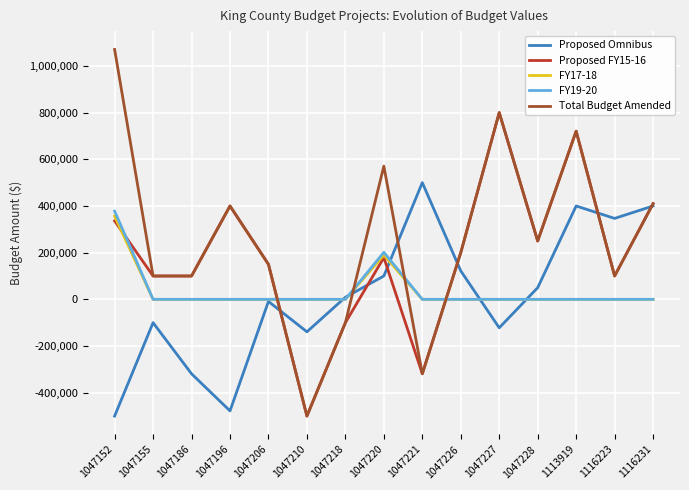

Reading left to right, extract all data points from this chart.

Proposed Omnibus: -500000	-100000	-318862	-477852	-9000	-139035	9000	100000	500000	121906	-121906	50000	400000	346714	400000
Proposed FY15-16: 335985	100000	100000	400000	150000	-500000	-100000	179075	-318862	200000	800000	250000	720503	100000	410000
FY17-18: 356446	0	0	0	0	0	0	189981	0	0	0	0	0	0	0
FY19-20: 378154	0	0	0	0	0	0	201551	0	0	0	0	0	0	0
Total Budget Amended: 1070585	100000	100000	400000	150000	-500000	-100000	570607	-318862	200000	800000	250000	720503	100000	410000